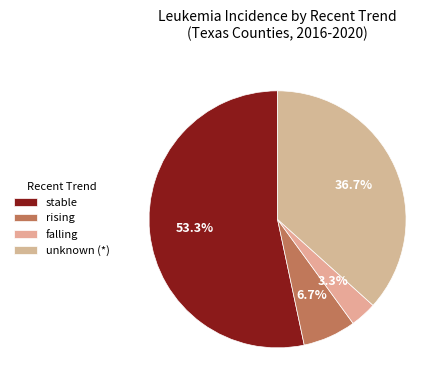

How many slices are in this pie chart?

4